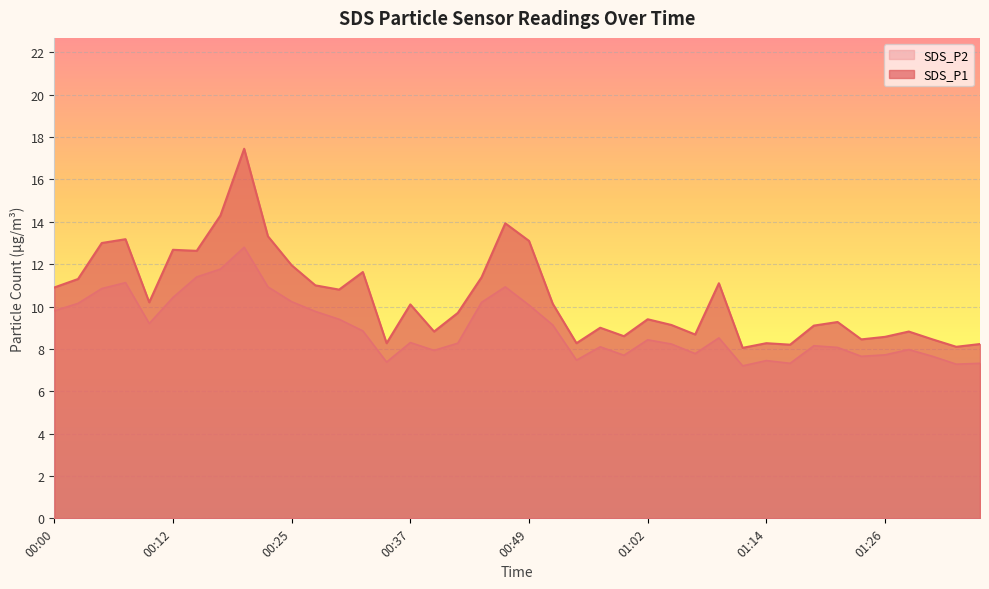

What is the maximum value shown in the chart?

17.4